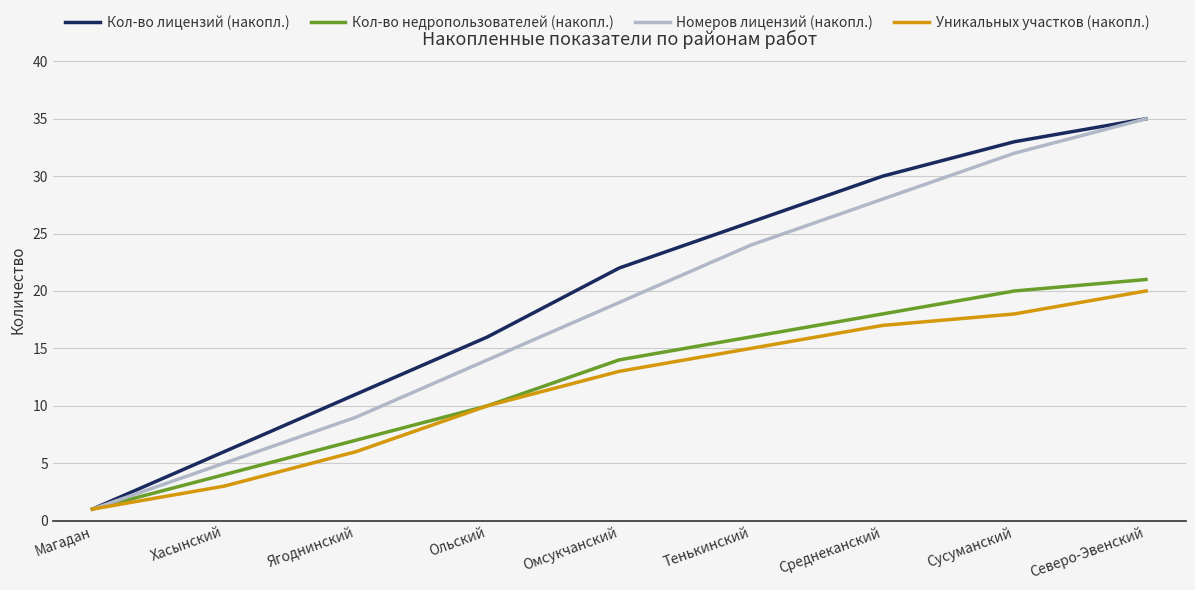

What position from the left is Хасынский?

2